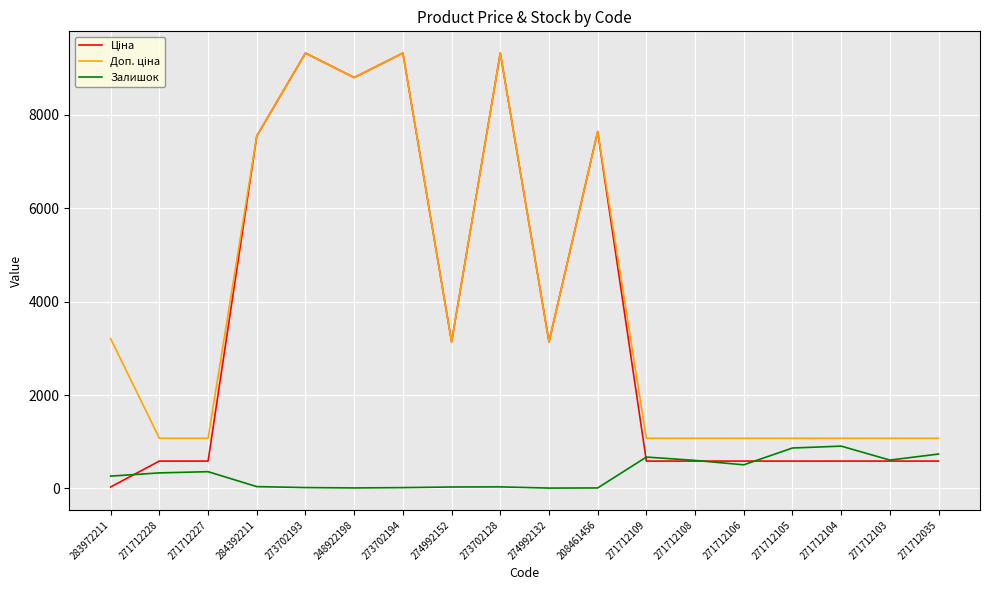

What is the maximum value shown in the chart?

9321.4